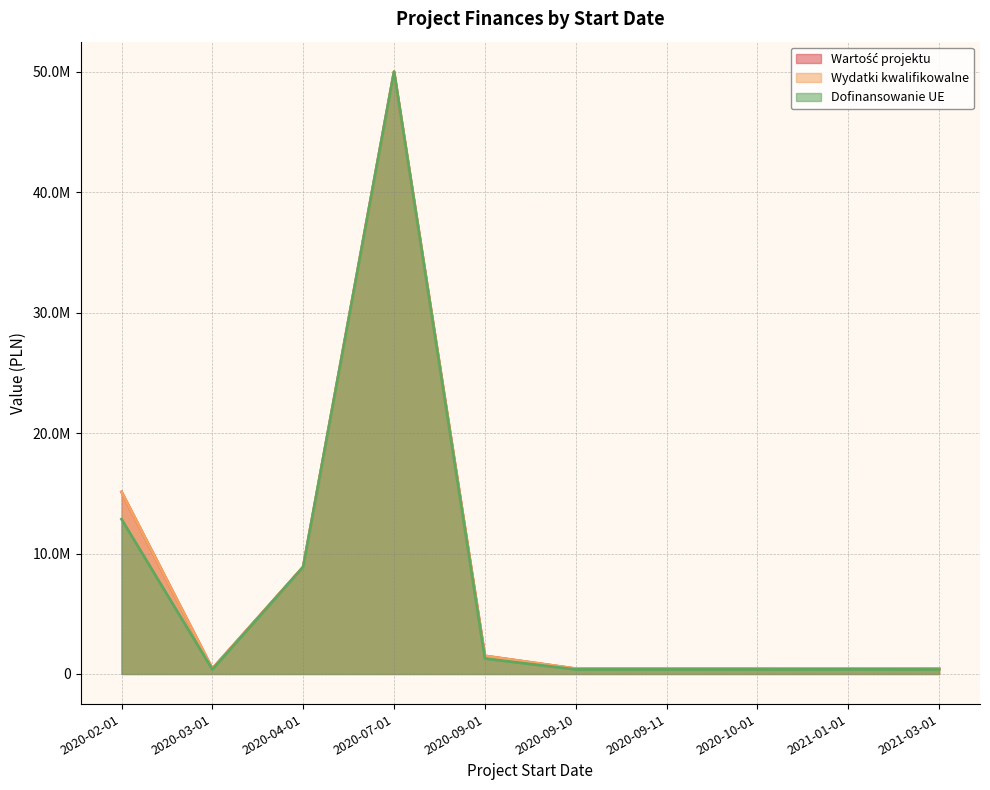

Is it true that Dofinansowanie UE equals 374680.0 at 2020-10-01?

True